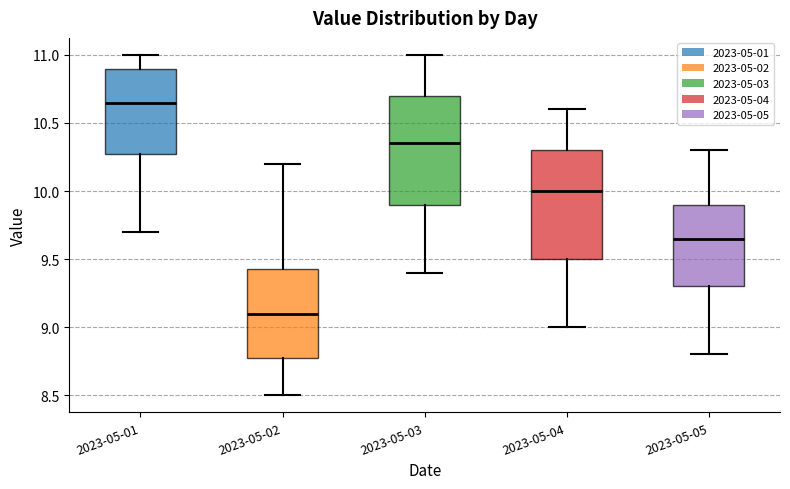

Reading left to right, read every box against the y-axis: the position of its median line, the range the box covers, and the ends of its whiskers. The values are not printed on the chart, so give them approximately, as read against the axis.

2023-05-01: median 10.65, box 10.30 to 10.90, whiskers 9.70 to 11.00
2023-05-02: median 9.10, box 8.80 to 9.45, whiskers 8.50 to 10.20
2023-05-03: median 10.35, box 9.90 to 10.70, whiskers 9.40 to 11.00
2023-05-04: median 10.00, box 9.50 to 10.30, whiskers 9.00 to 10.60
2023-05-05: median 9.65, box 9.30 to 9.90, whiskers 8.80 to 10.30